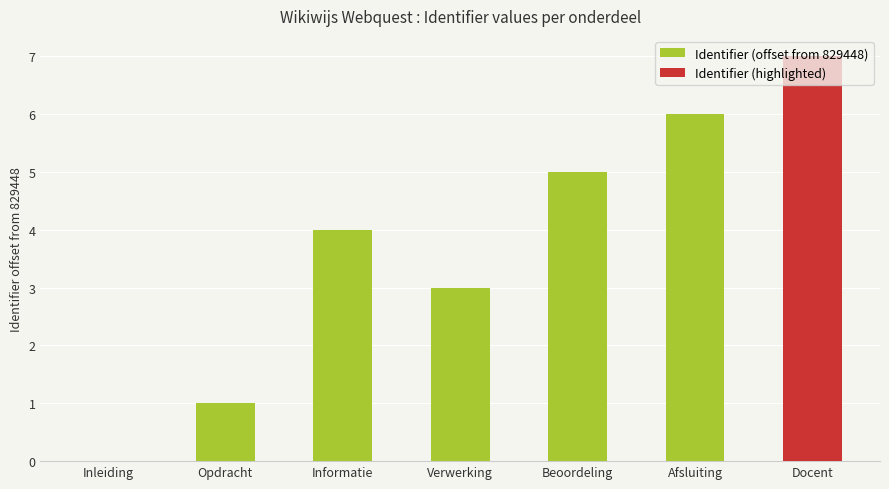

The value at Informatie is 4. True or false?

True